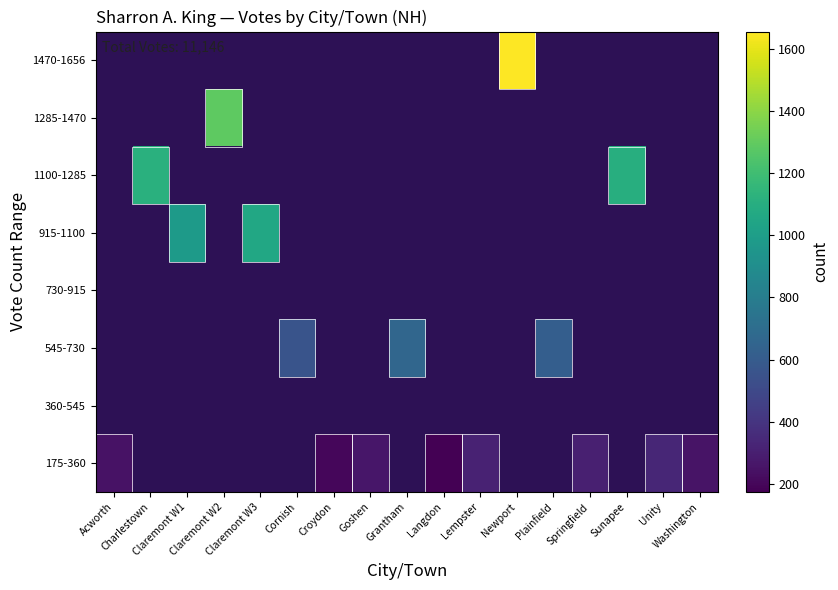

At Goshen, list the series in order from largest to smallest.

175-360, 360-545, 545-730, 730-915, 915-1100, 1100-1285, 1285-1470, 1470-1656